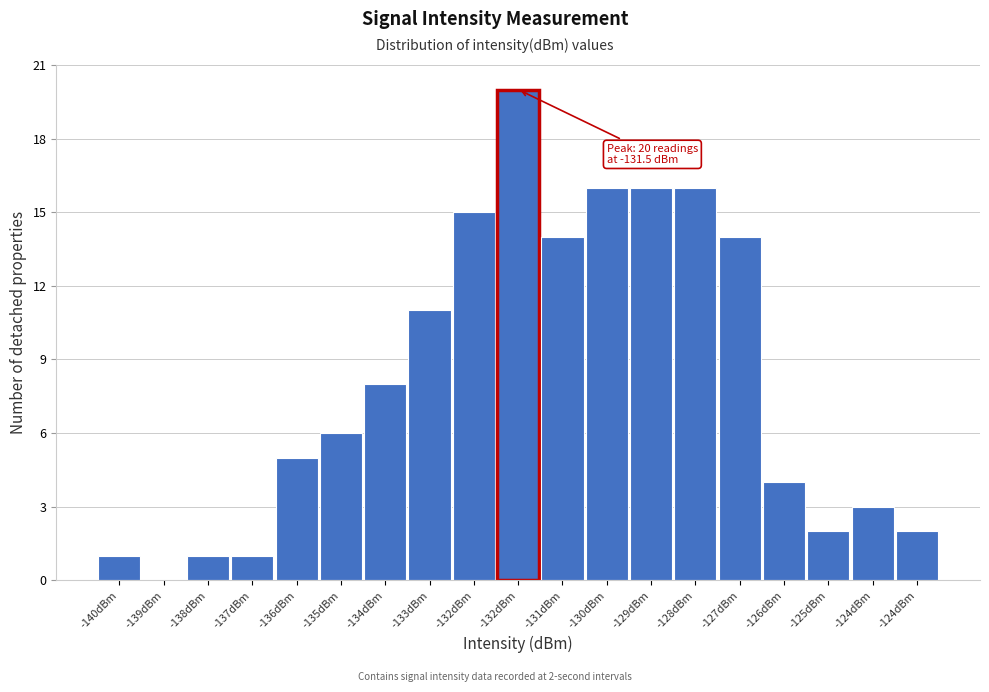

How many series are shown in this chart?

1